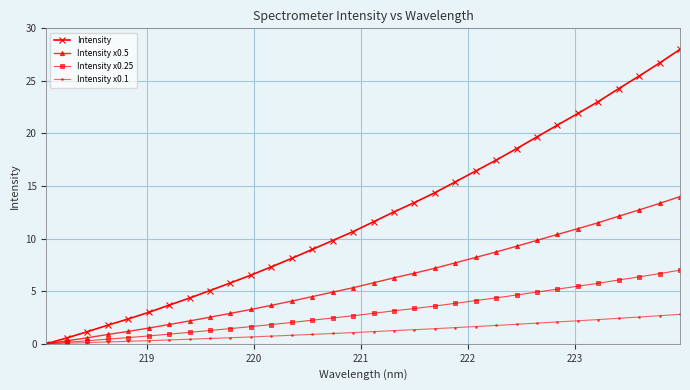

Which series has the widest spread of values?

Intensity